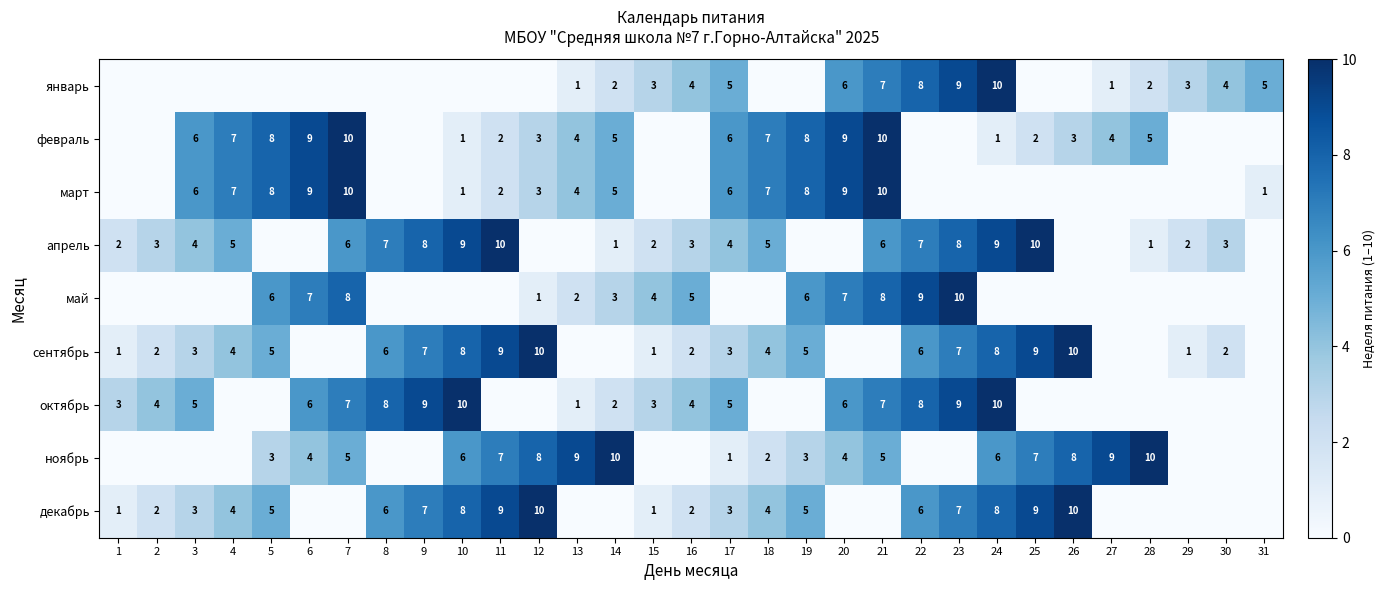

The value of февраль at 19 is 11. True or false?

False